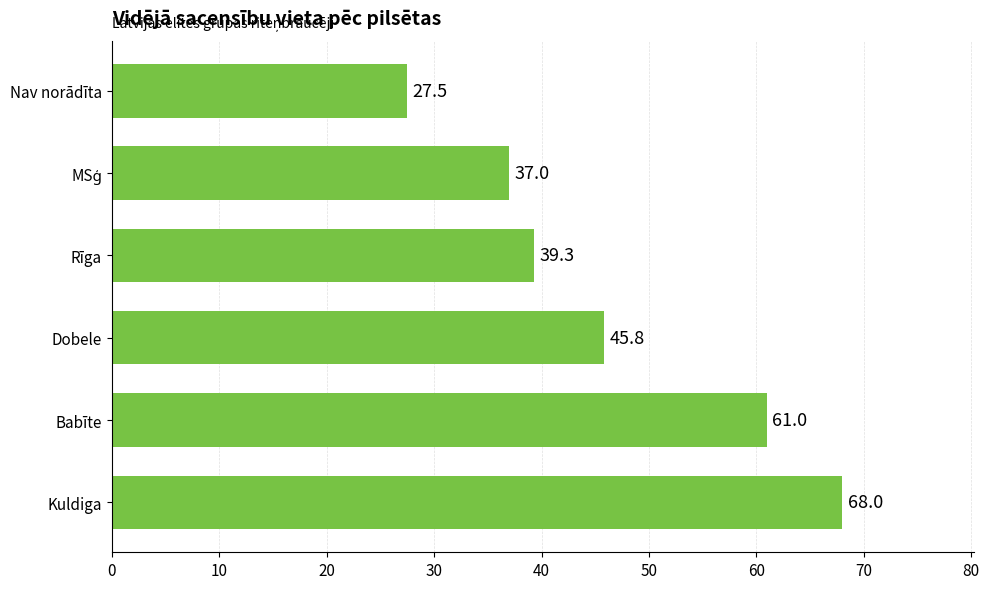

What is the smallest value displayed?

27.5